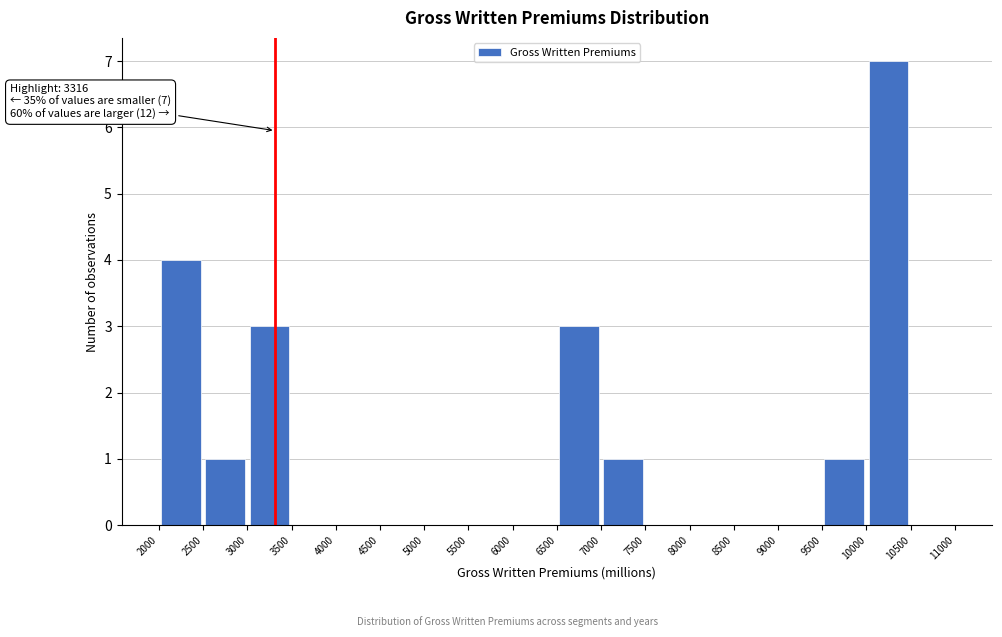

Which range on the x-axis has the tallest bar?

10000 to 10500